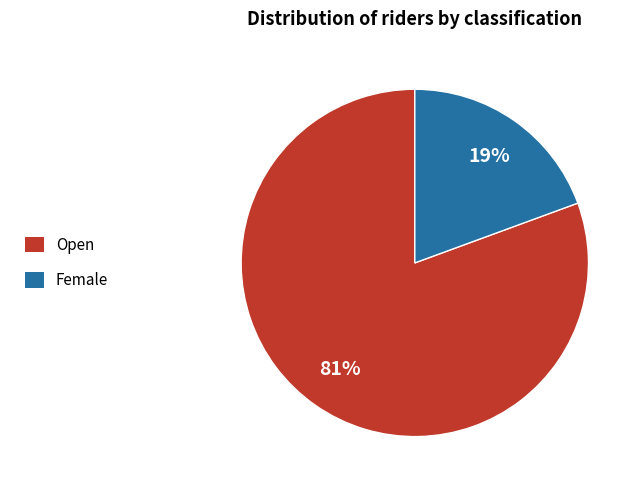

To the nearest percent, what is the average slice percentage?

50%